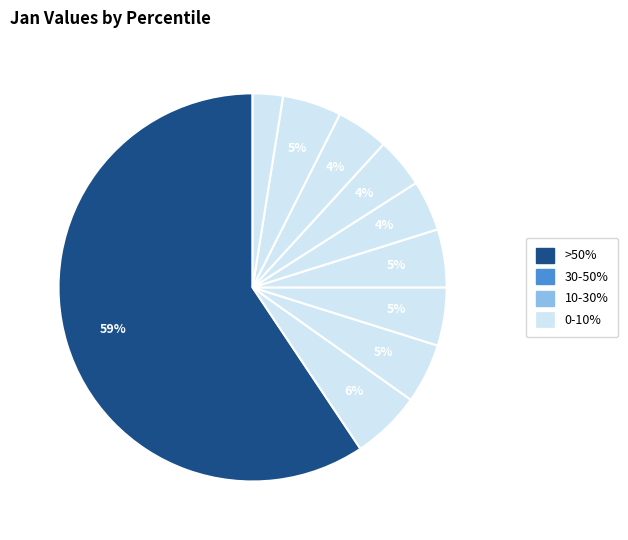

Rank the categories by value from highest to lowest.

pct05, pct15, pct25, pct85, pct35, pct45, pct75, pct55, pct65, pct95